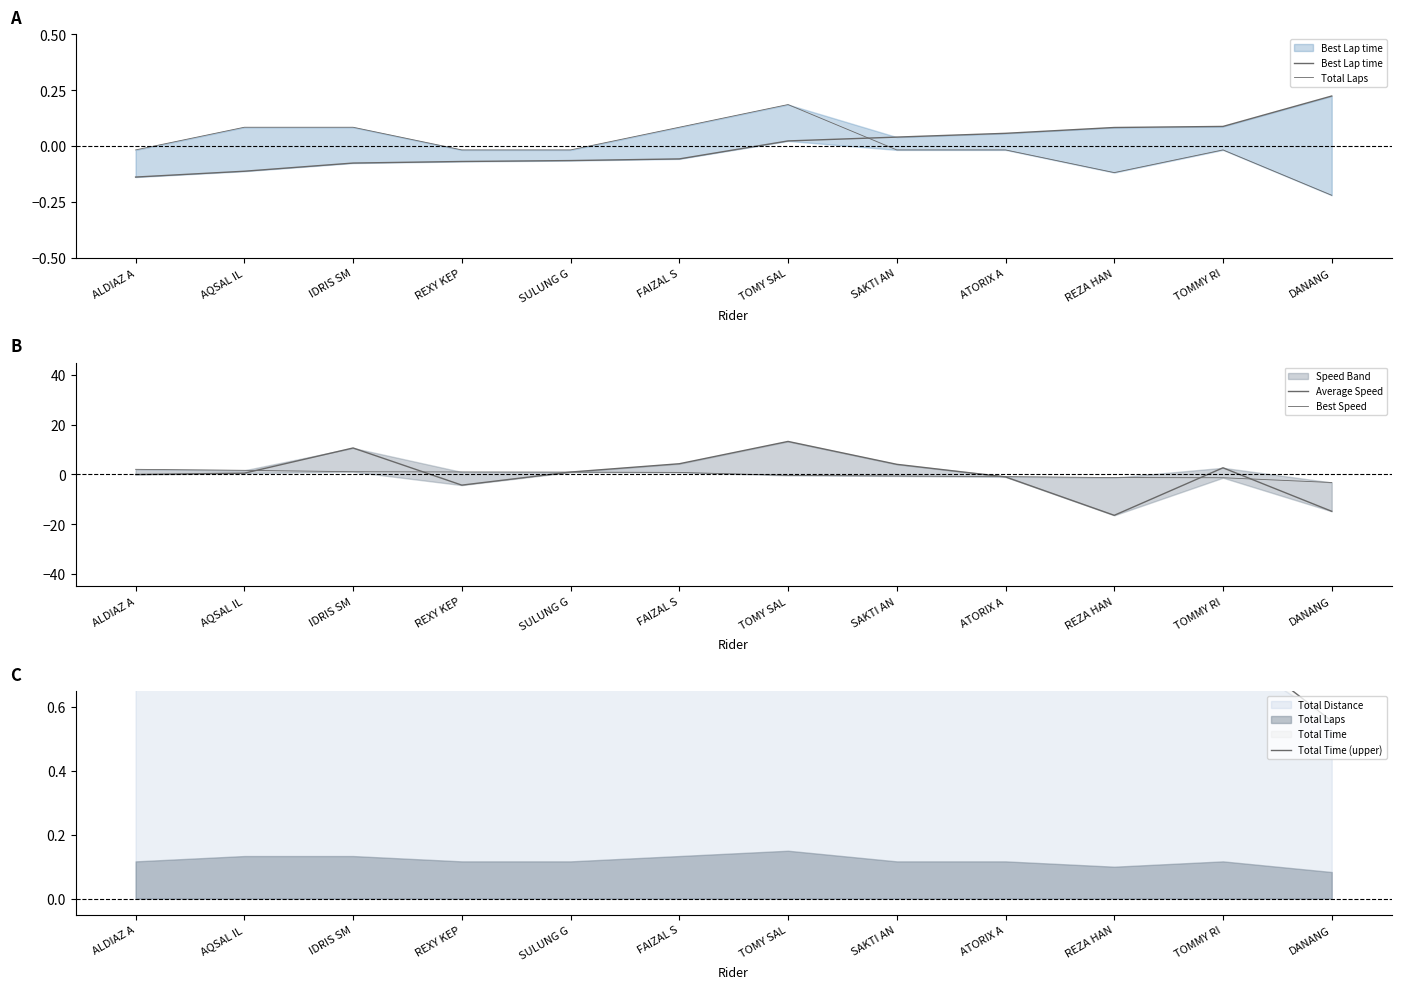

What is the total value across all series at SAKTI AN?

4.3